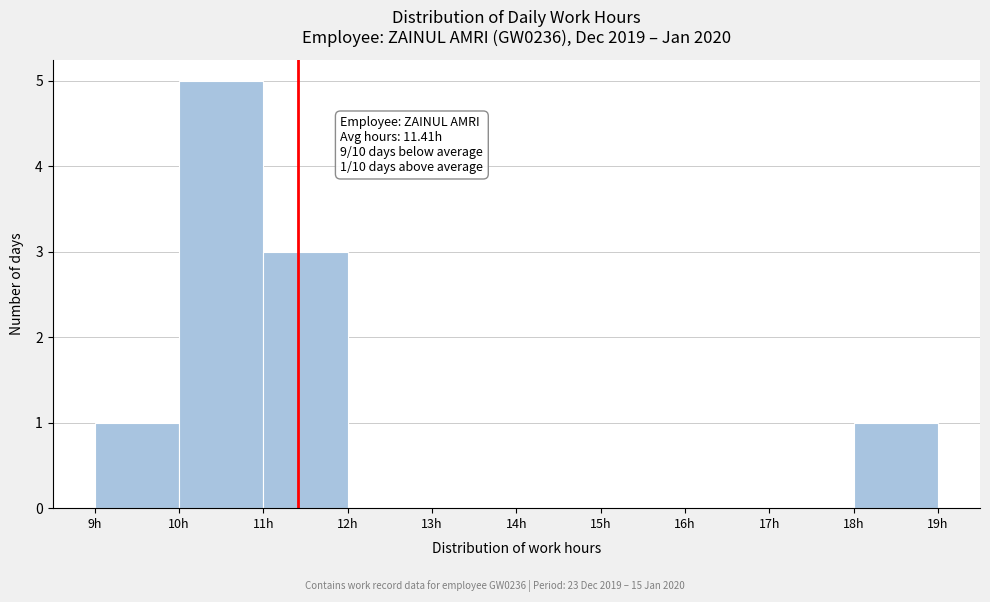

Over which range of the x-axis is the bar tallest?

10 to 11